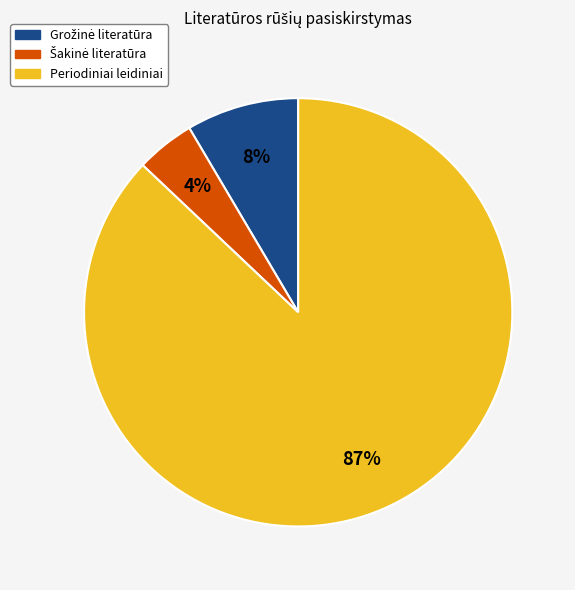

True or false: Periodiniai leidiniai accounts for 87% of the total.

True